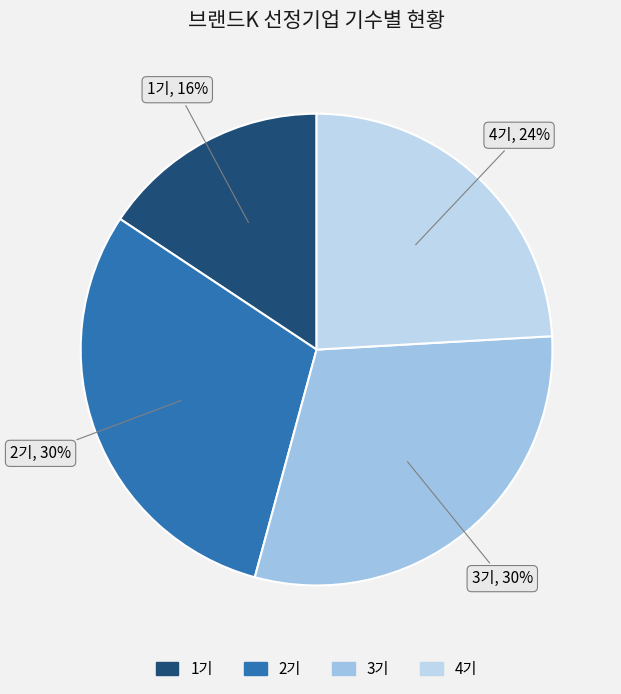

Which slice is the smallest?

1기